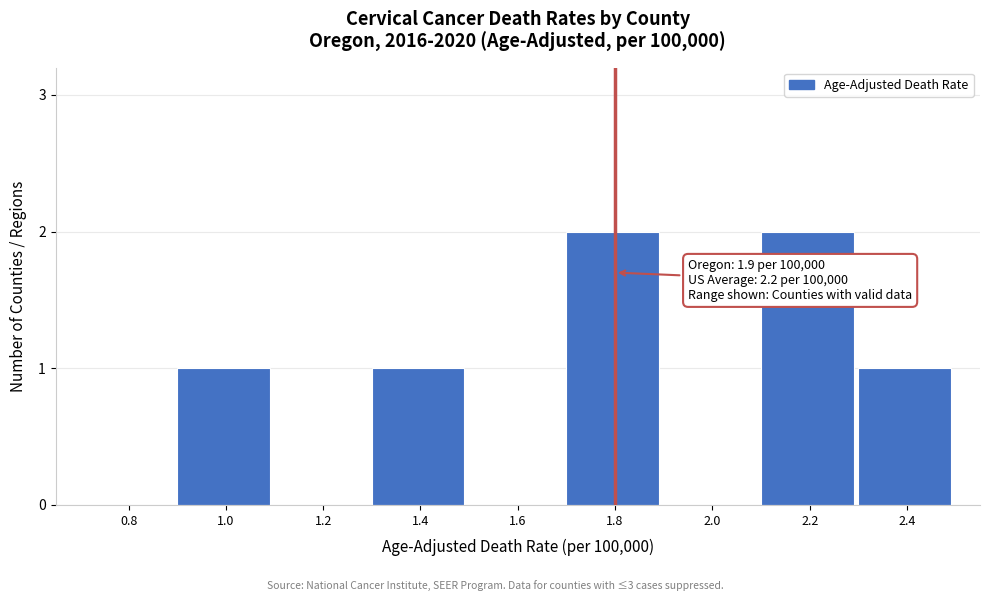

Reading left to right, extract all data points from this chart.

0.8=0	1.0=1	1.2=0	1.4=1	1.6=0	1.8=2	2.0=0	2.2=2	2.4=1